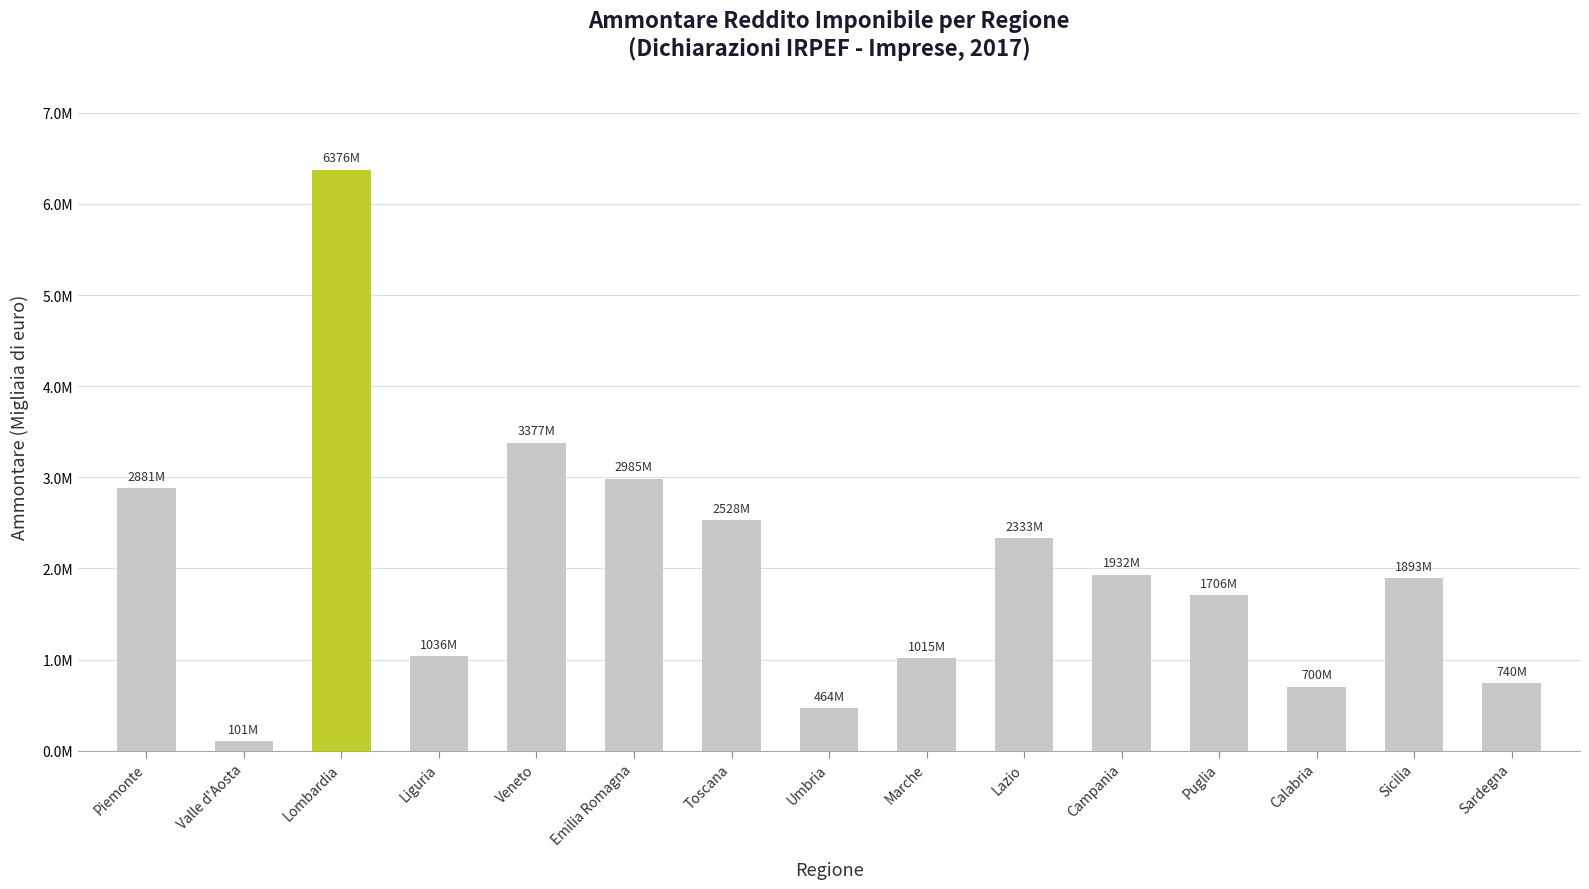

Reading left to right, list all the values displayed in this chart.

2880850	101372	6376272	1036421	3377066	2985268	2527960	464311	1014768	2333113	1931544	1705872	699728	1893381	739773